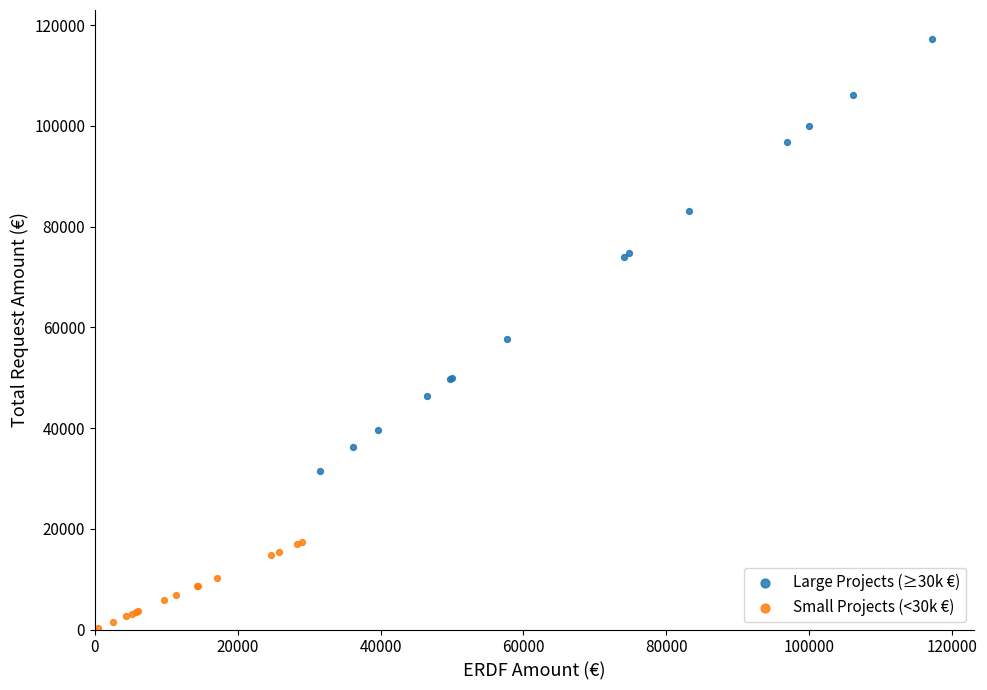

Which series has the largest Y range (max minus min)?

Large Projects (≥30k €)